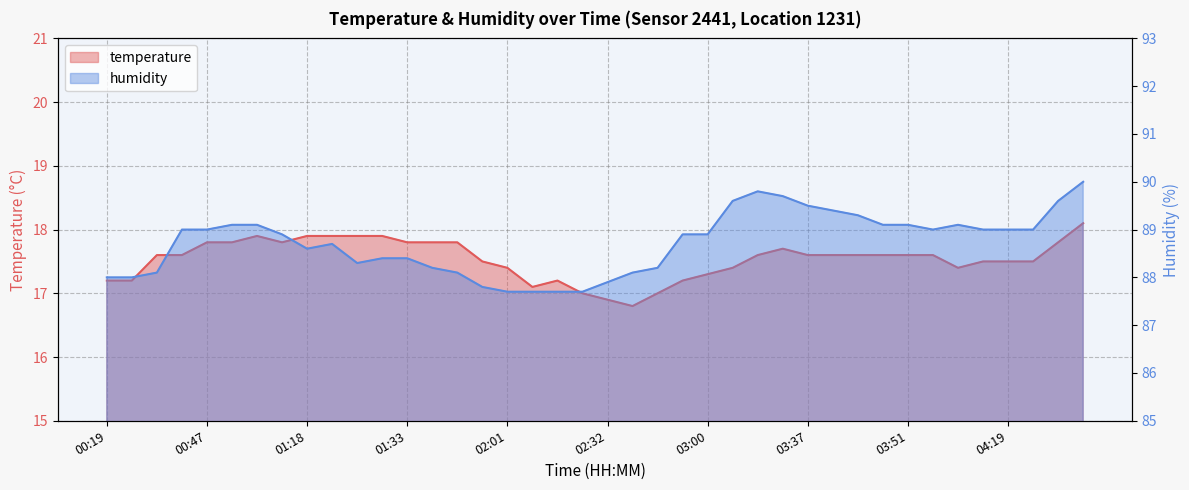

What is the label of the 18th point from the right?

02:40